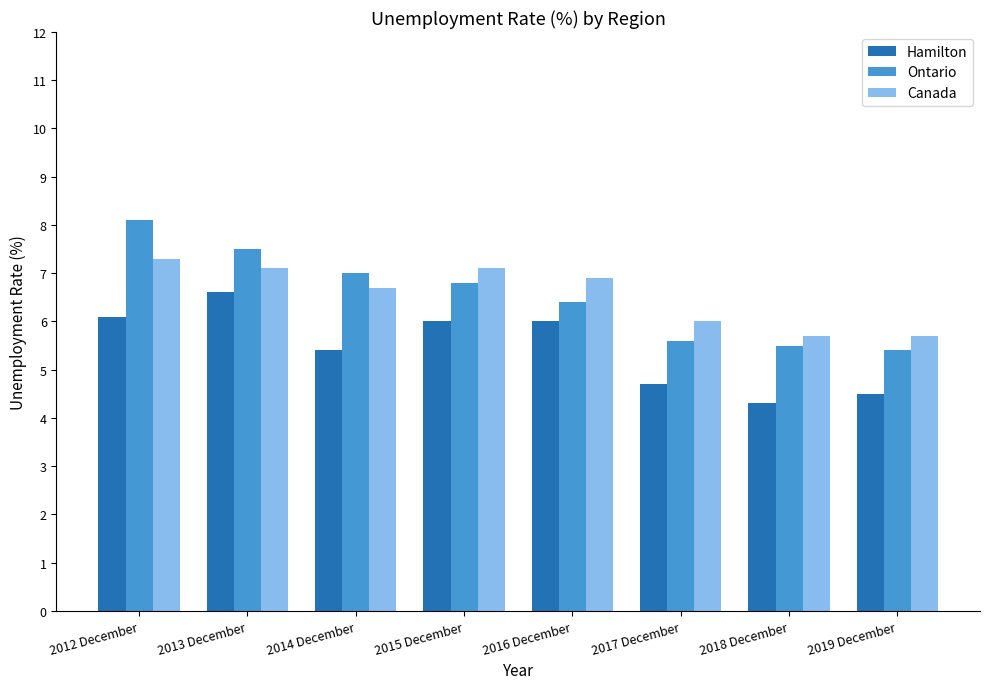

True or false: Canada has a value of 6.9 at 2016 December.

True